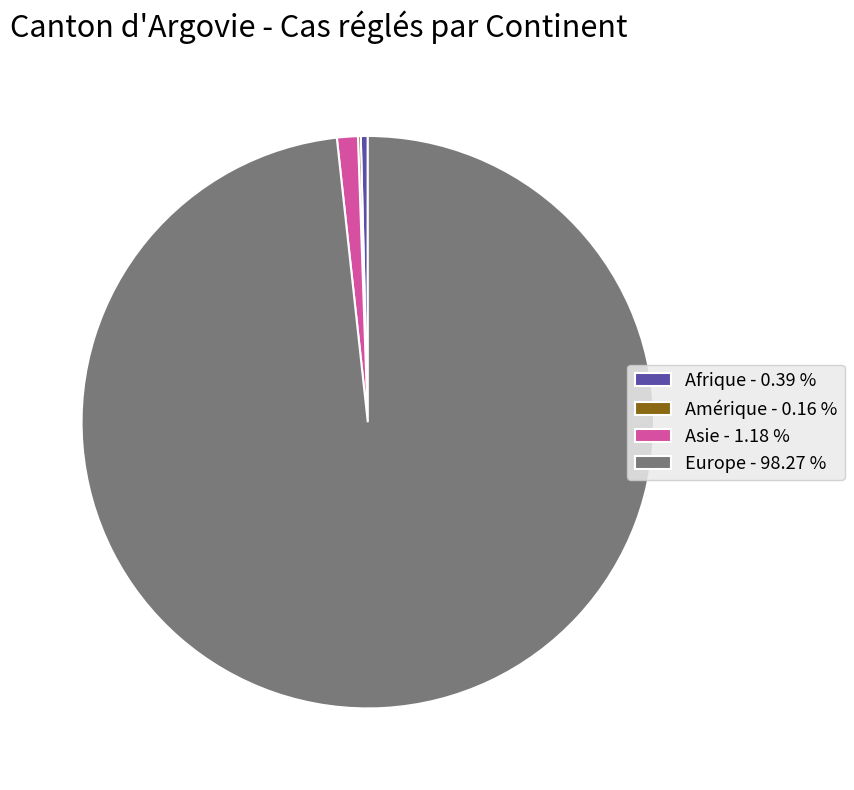

Is the sum of Afrique - 0.39 % and Europe - 98.27 % greater than half?

Yes